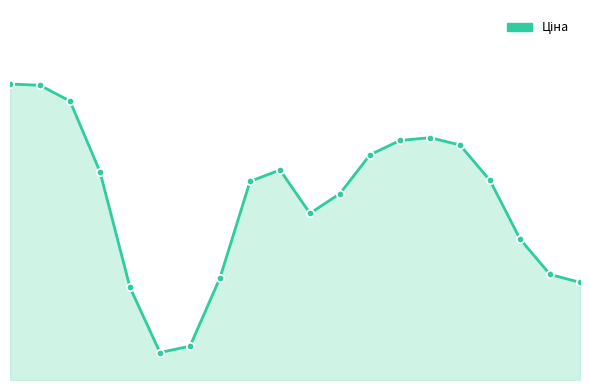

What is the ratio of the value at 11 to the value at 4?

2.0